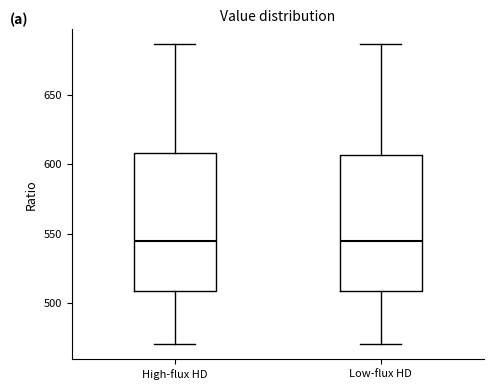

Reading left to right, read every box against the y-axis: the position of its median line, the range the box covers, and the ends of its whiskers. The values are not printed on the chart, so give them approximately, as read against the axis.

High-flux HD: median 545, box 510 to 610, whiskers 470 to 685
Low-flux HD: median 545, box 510 to 605, whiskers 470 to 685